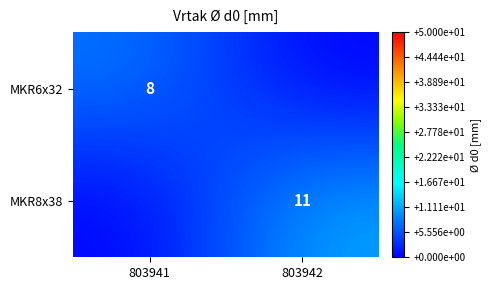

The value of MKR6x32 at 803941 is 8. True or false?

True